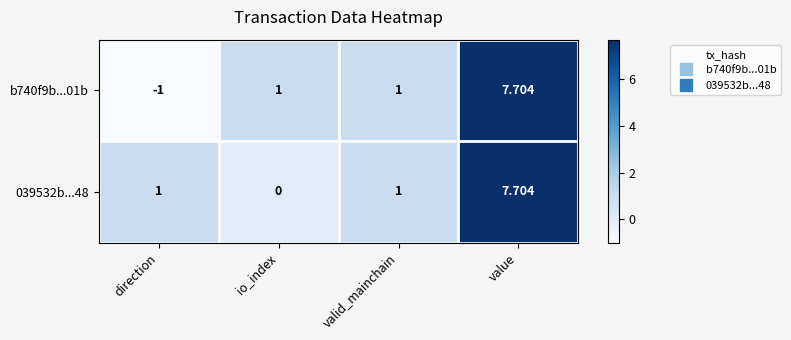

Which category has the highest value in the 039532b...48 series?

value